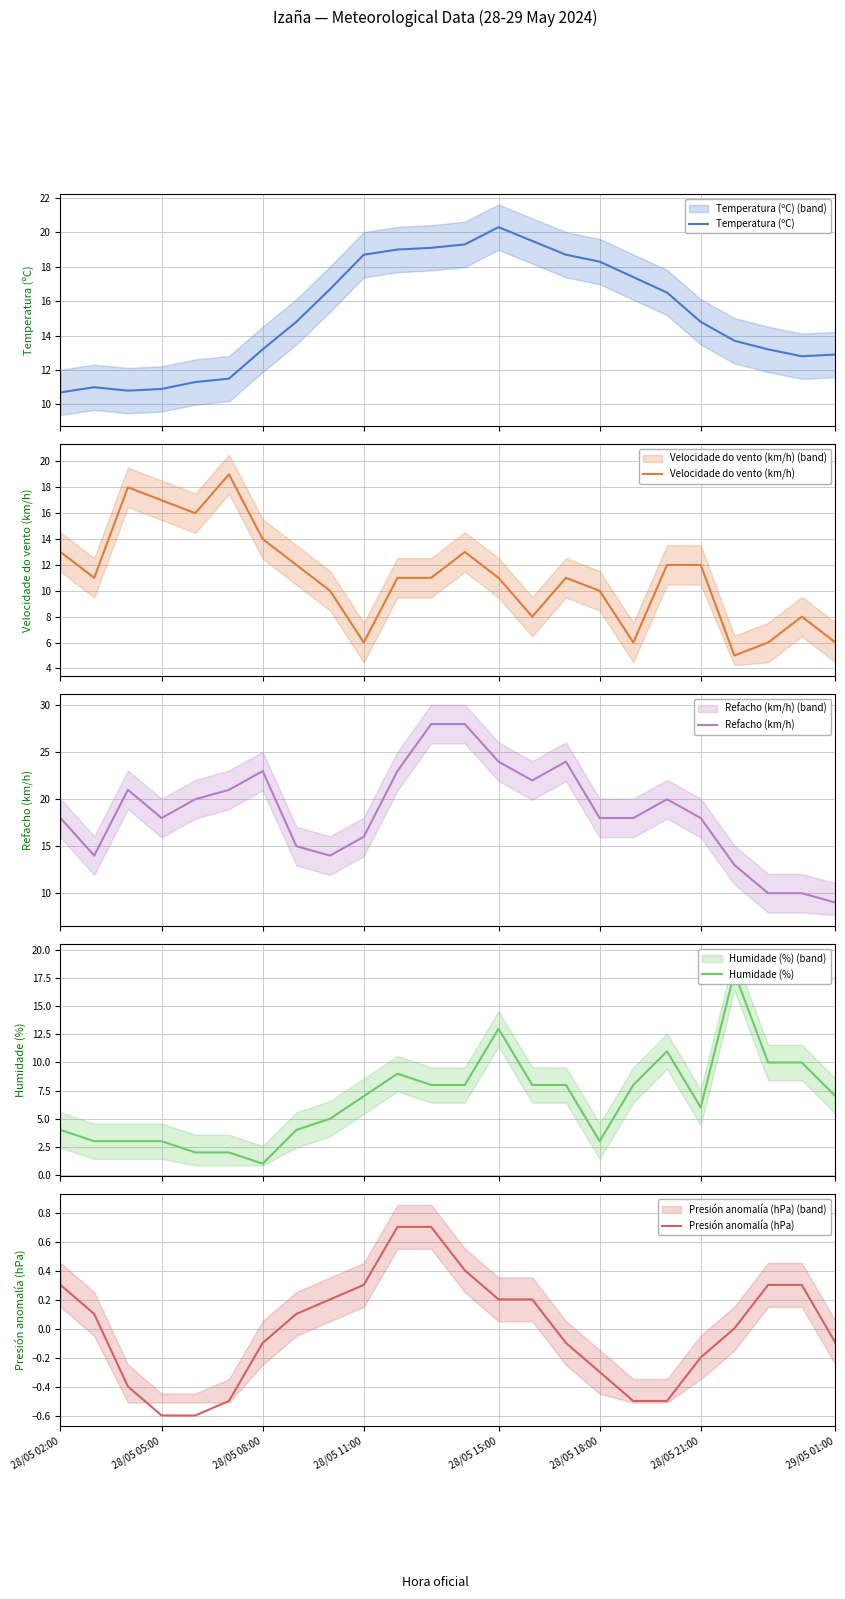

Which series has the largest range (max minus min)?

Refacho (km/h)